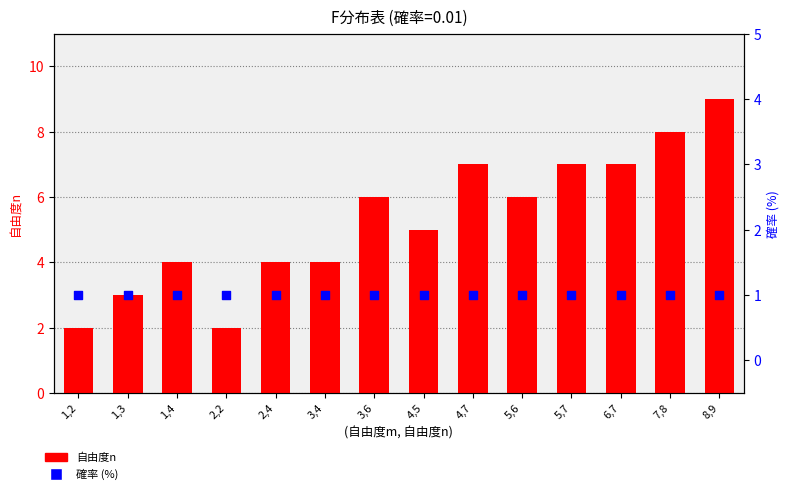

What are all the series names shown in the legend?

自由度n, 確率 (%)